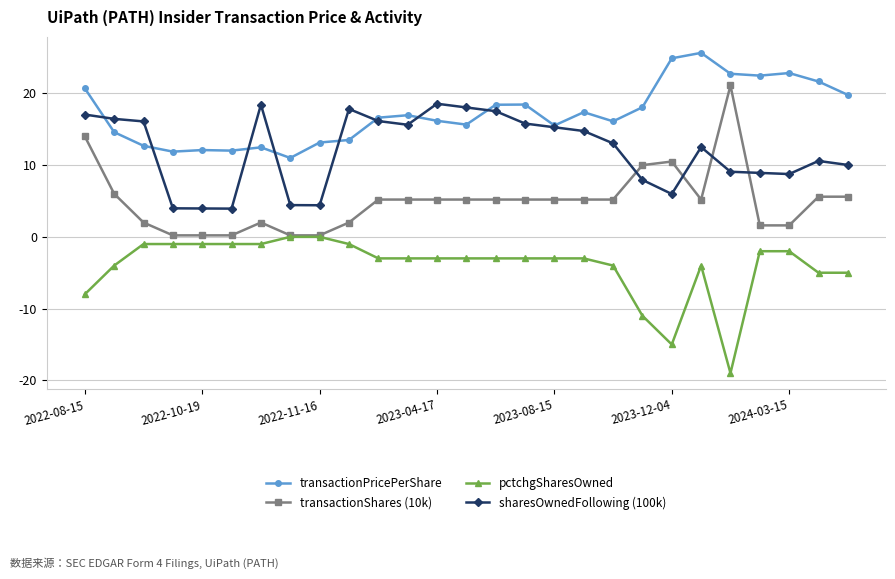

What is the greatest value displayed?

25.6